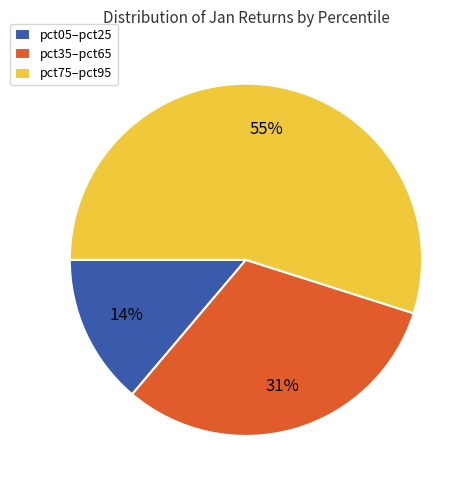

Which category accounts for the majority?

pct75–pct95